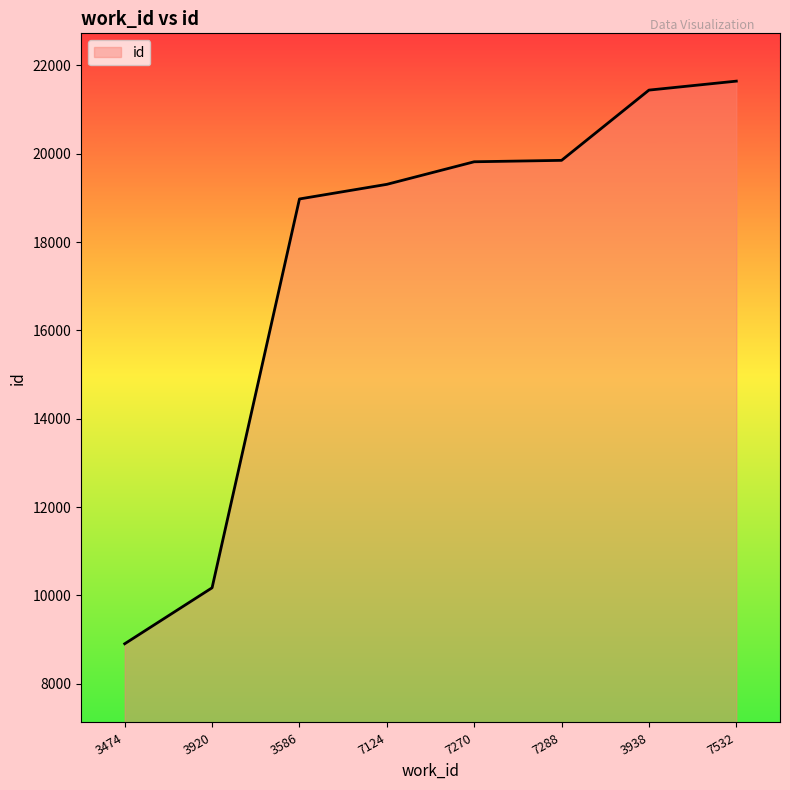

What is the ratio of the value at 3920 to the value at 7532?

0.5